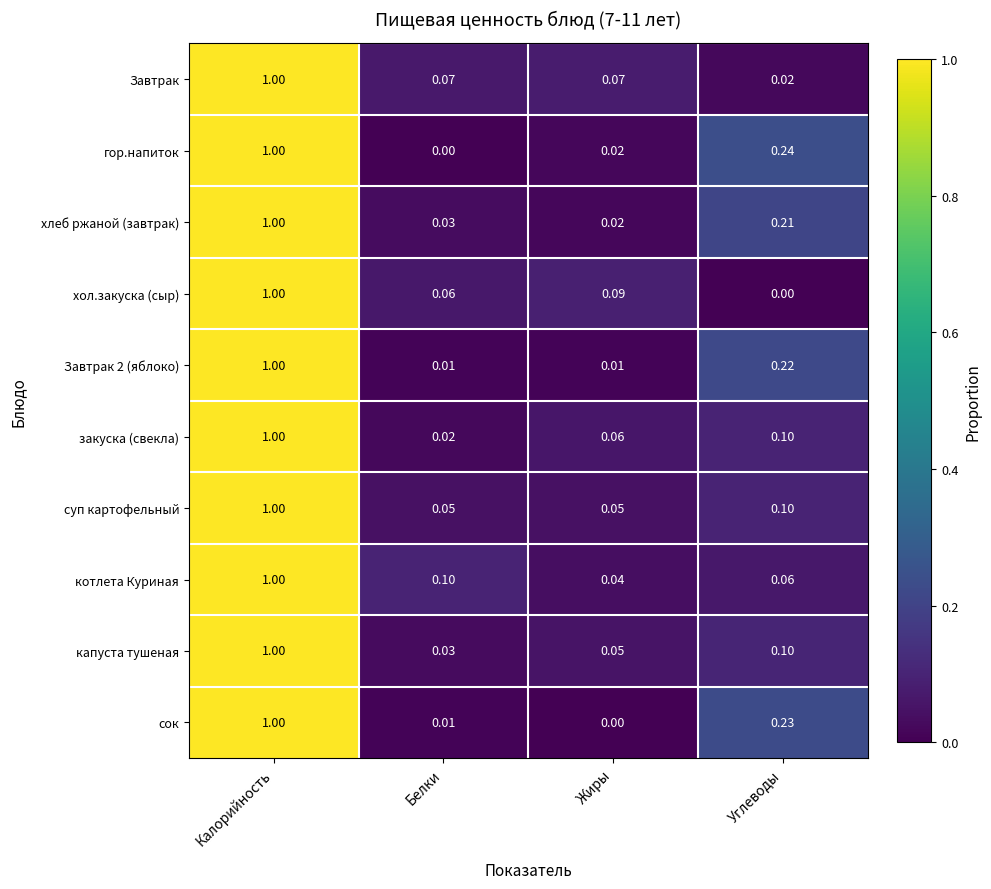

Between Калорийность and Жиры, which series saw the biggest shift?

сок